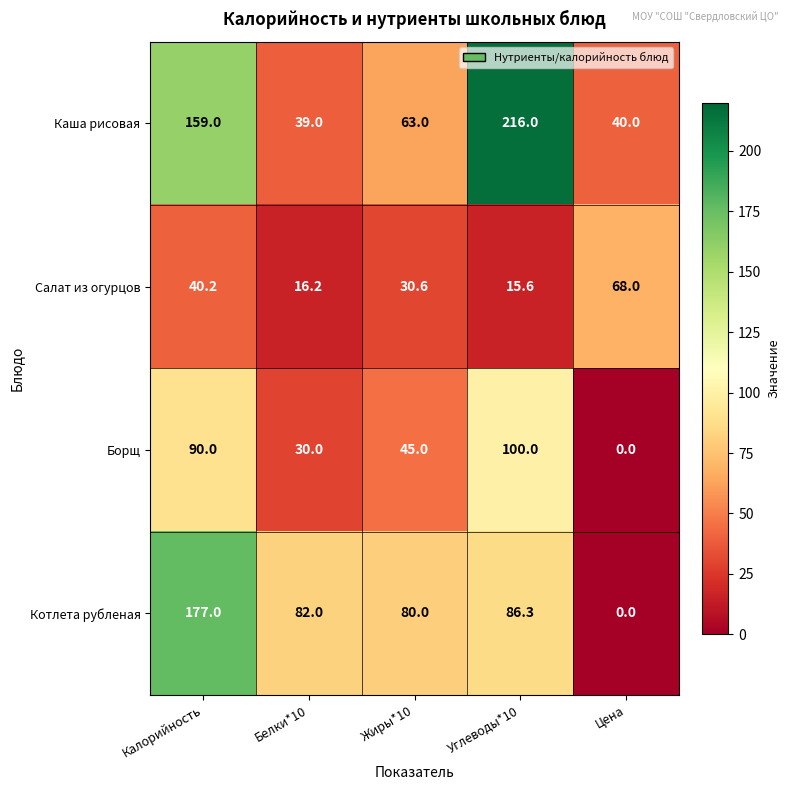

Reading right to left, list all the values displayed in this chart.

Каша рисовая: 40.0	216.0	63.0	39.0	159.0
Салат из огурцов: 68.0	15.6	30.6	16.2	40.2
Борщ: 0.0	100.0	45.0	30.0	90.0
Котлета рубленая: 0.0	86.3	80.0	82.0	177.0